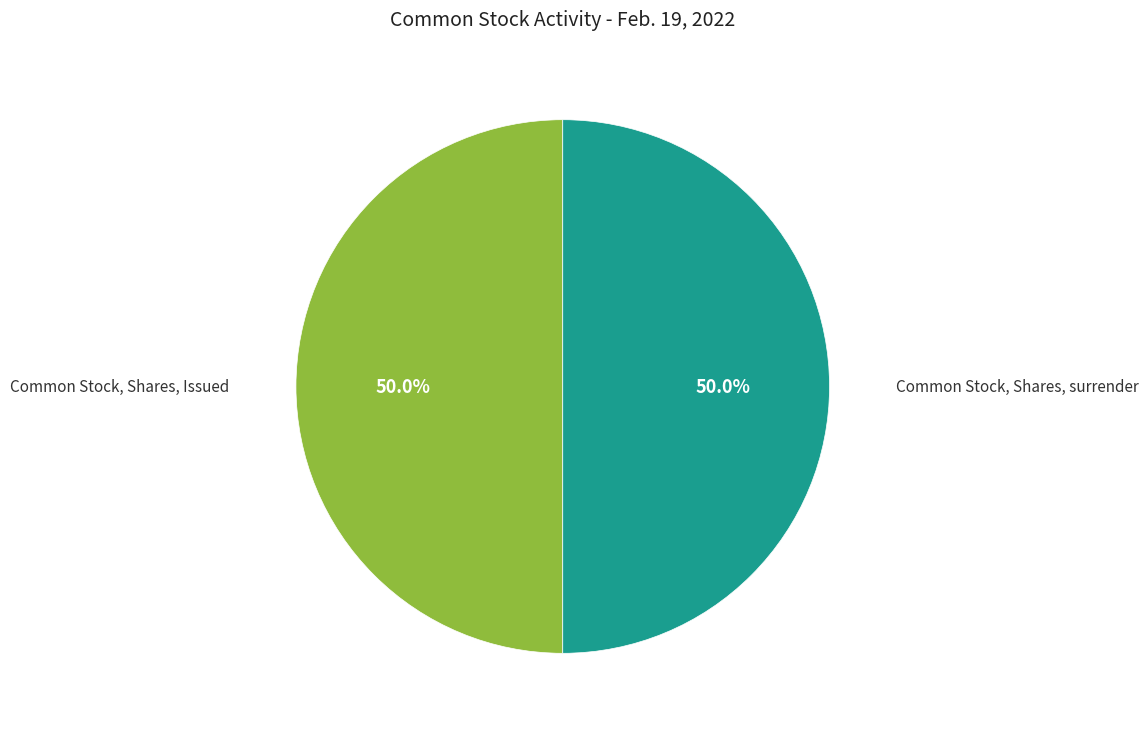

How many slices are in this pie chart?

2